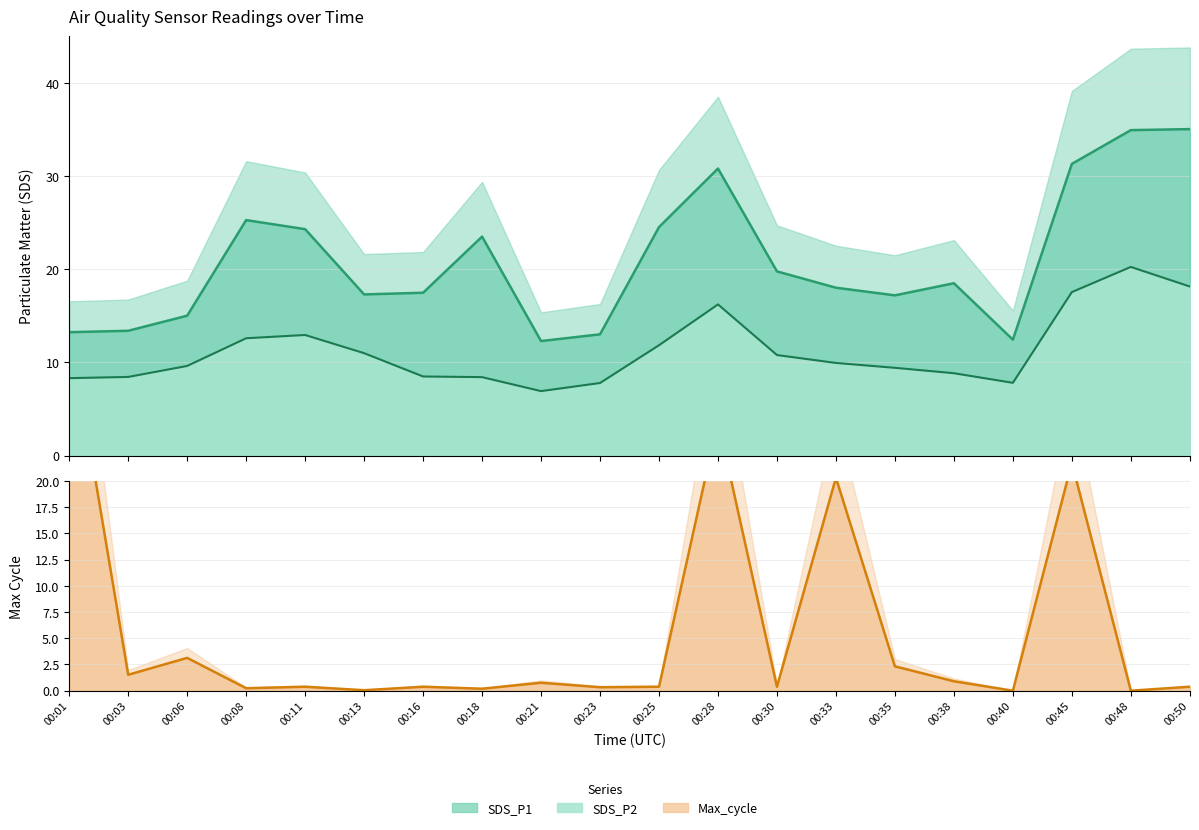

How many series are shown in this chart?

3